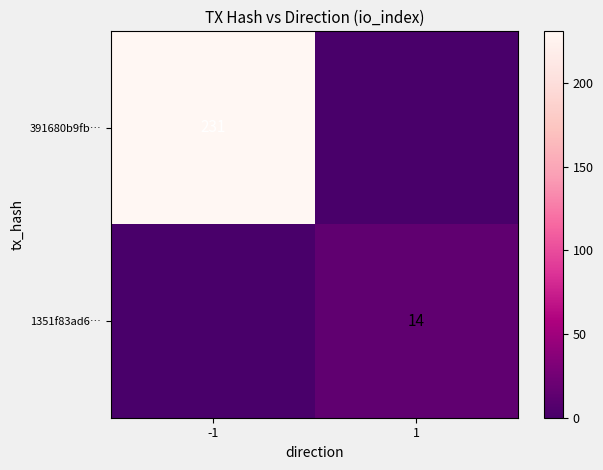

What is the total value across all series at 1?

14